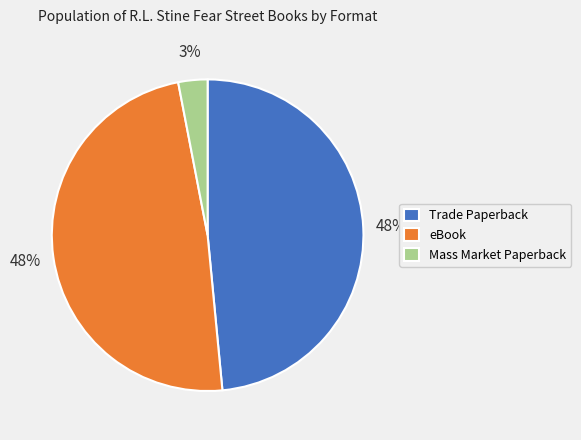

To the nearest percent, what is the difference between the Trade Paperback and Mass Market Paperback slice percentages?

45%